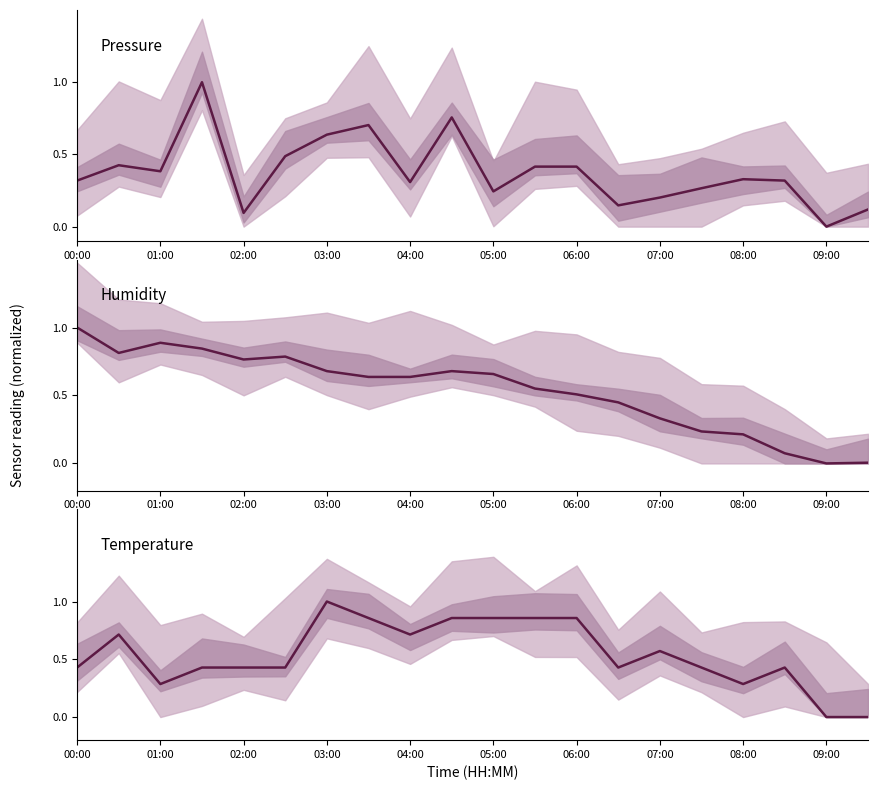

How many interior local valleys does the pressure series have?

6